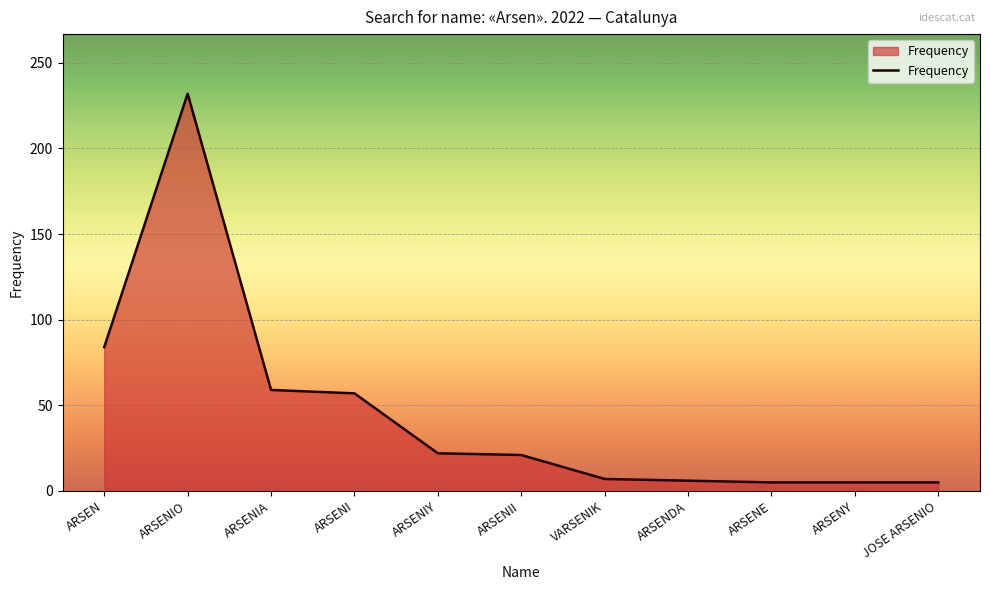

What is the sum of all values?

503